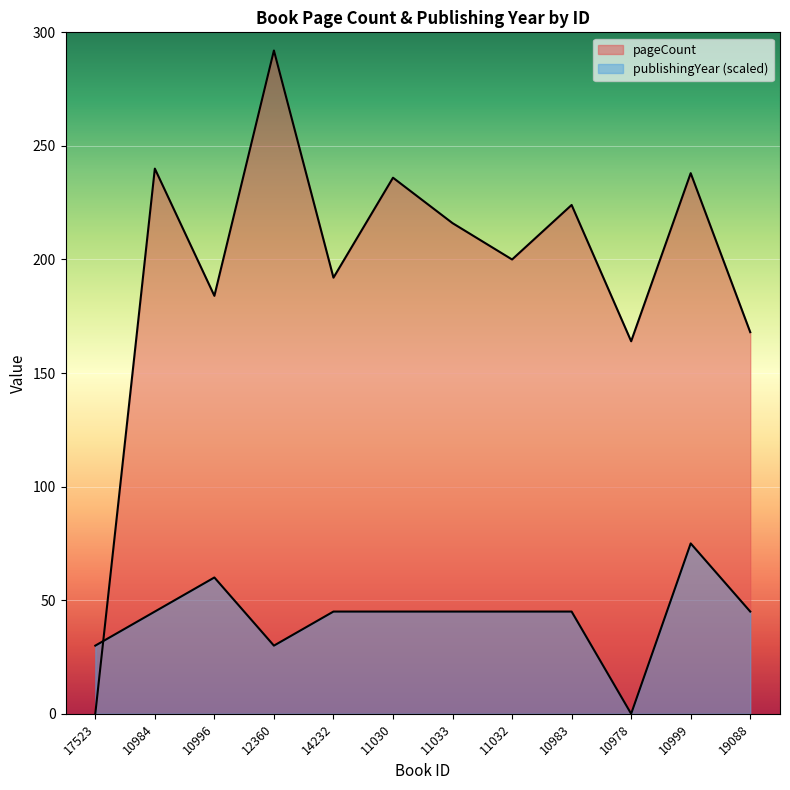

How many data points are above 216?

5